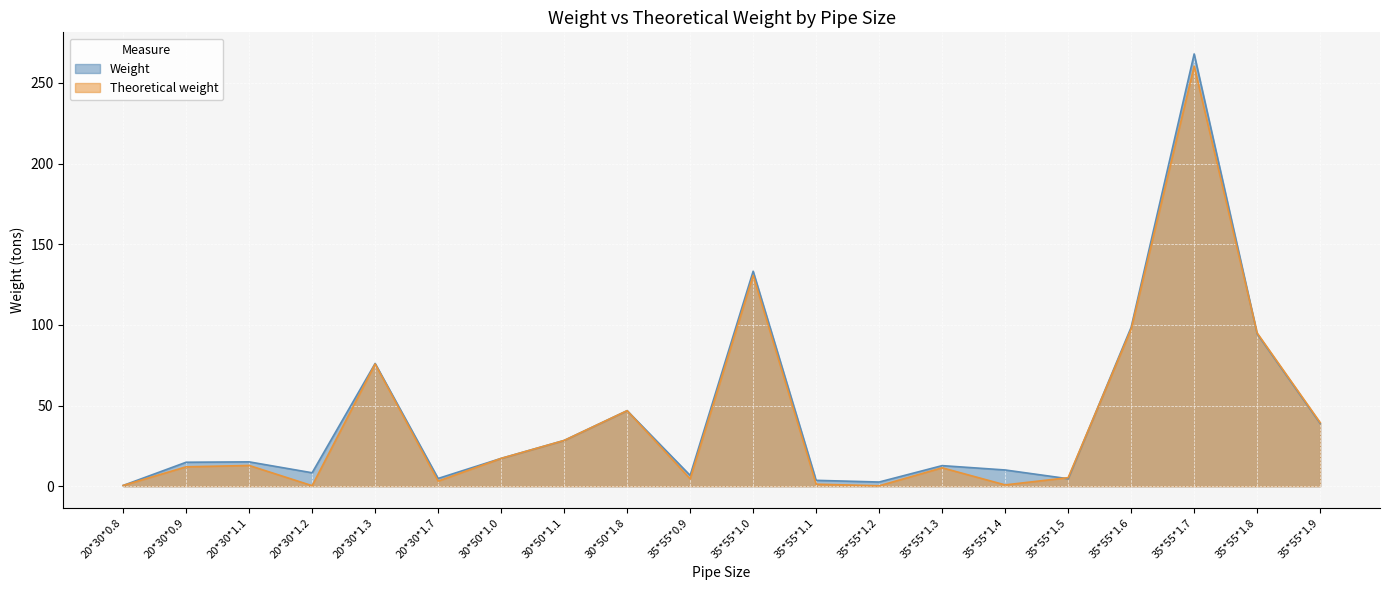

Read the Theoretical weight value at 20*30*0.9.

12.0